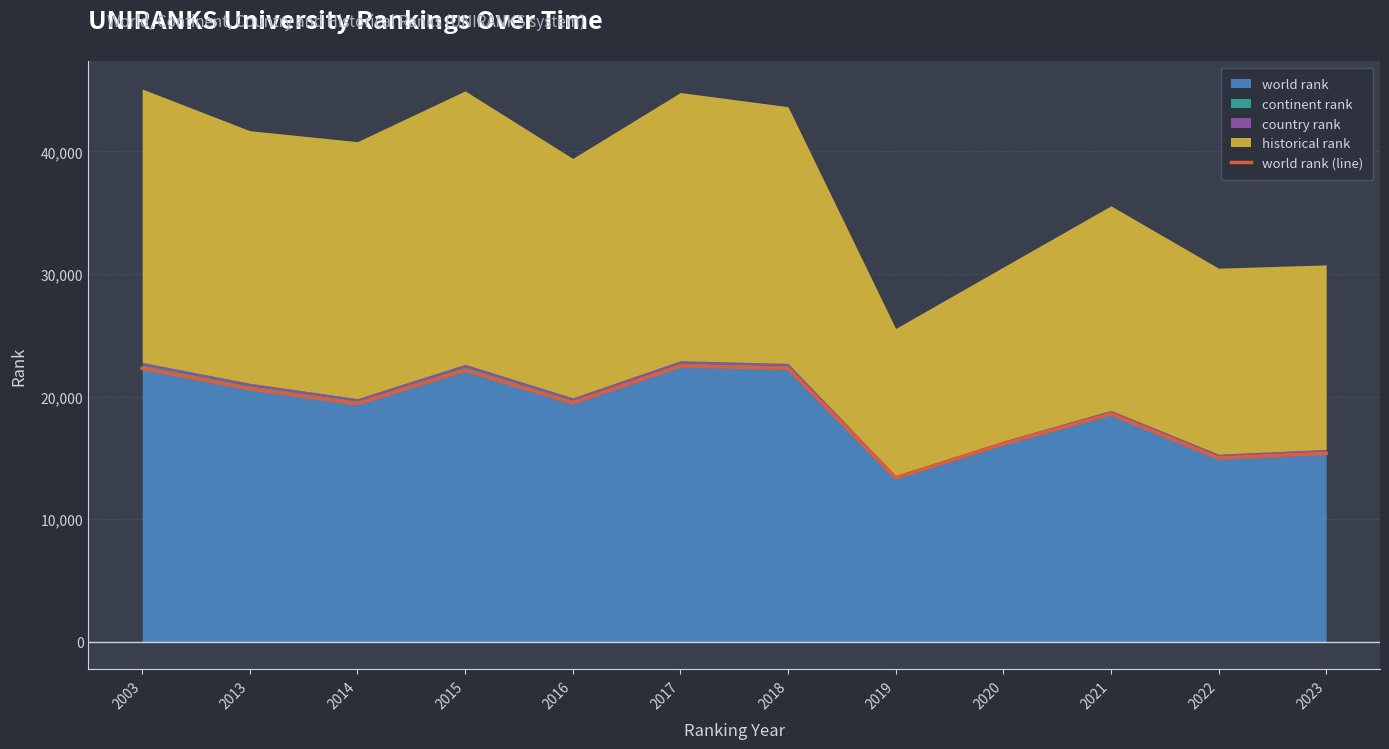

Approximately how many times larger is the value at 2018 compared to 2023?

1.4